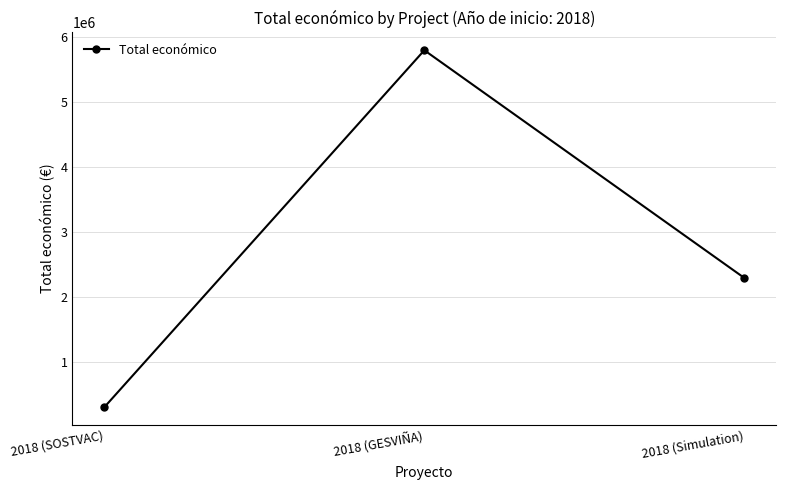

What is the ratio of the value at 2018 (Simulation) to the value at 2018 (SOSTVAC)?

7.4